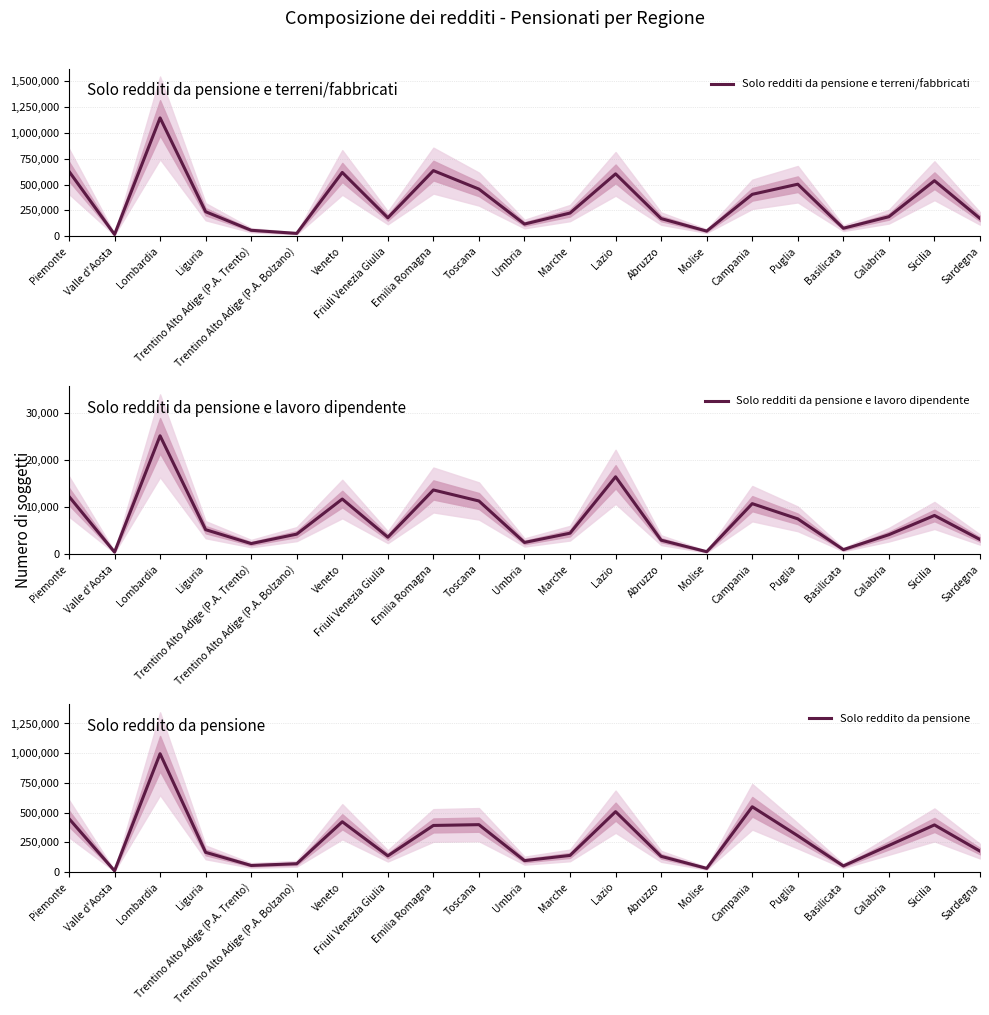

True or false: Solo redditi da pensione e lavoro dipendente and Solo reddito da pensione cross at least once.

False